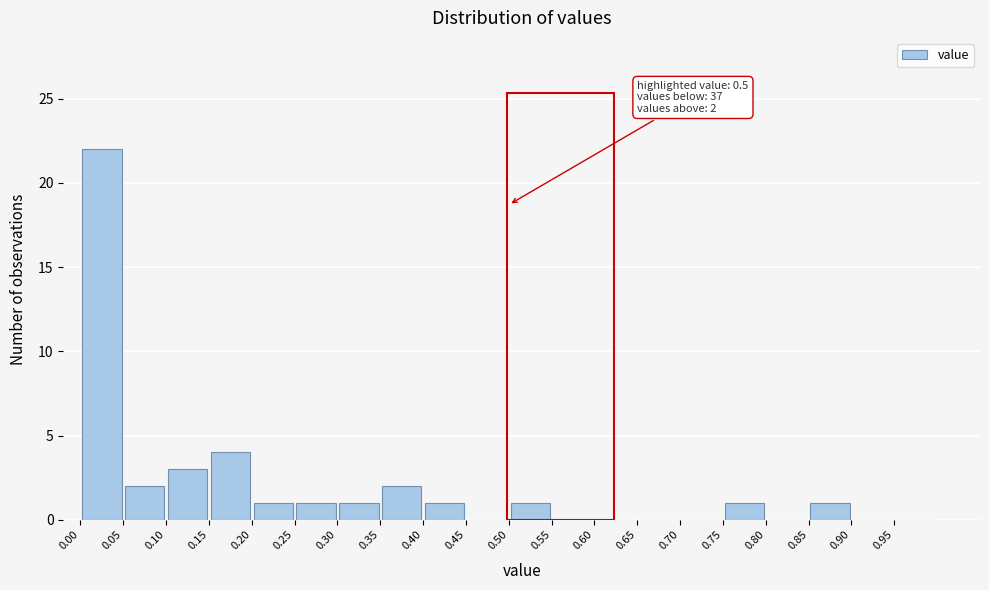

Over which range of the x-axis is the bar tallest?

0.00 to 0.05